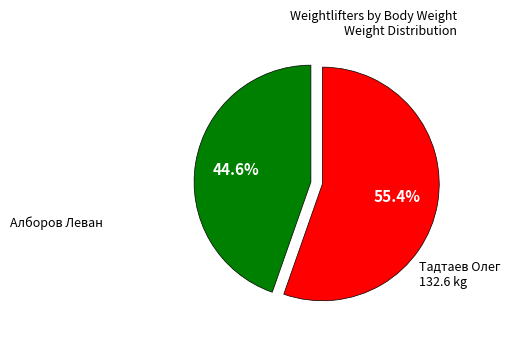

Is there a majority slice in this chart?

Yes